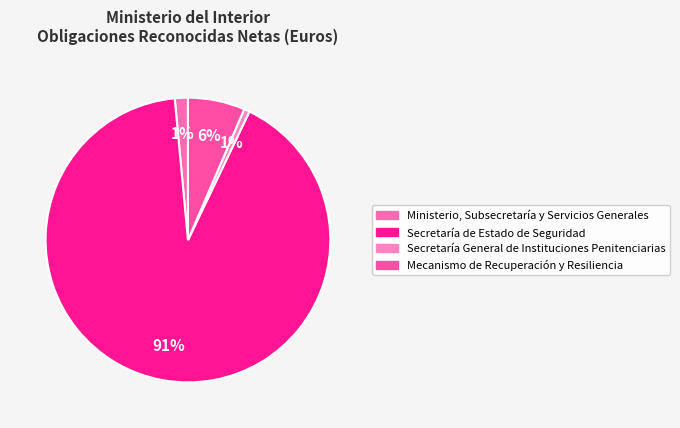

Which slice is the smallest?

Secretaría General de Instituciones Penitenciarias